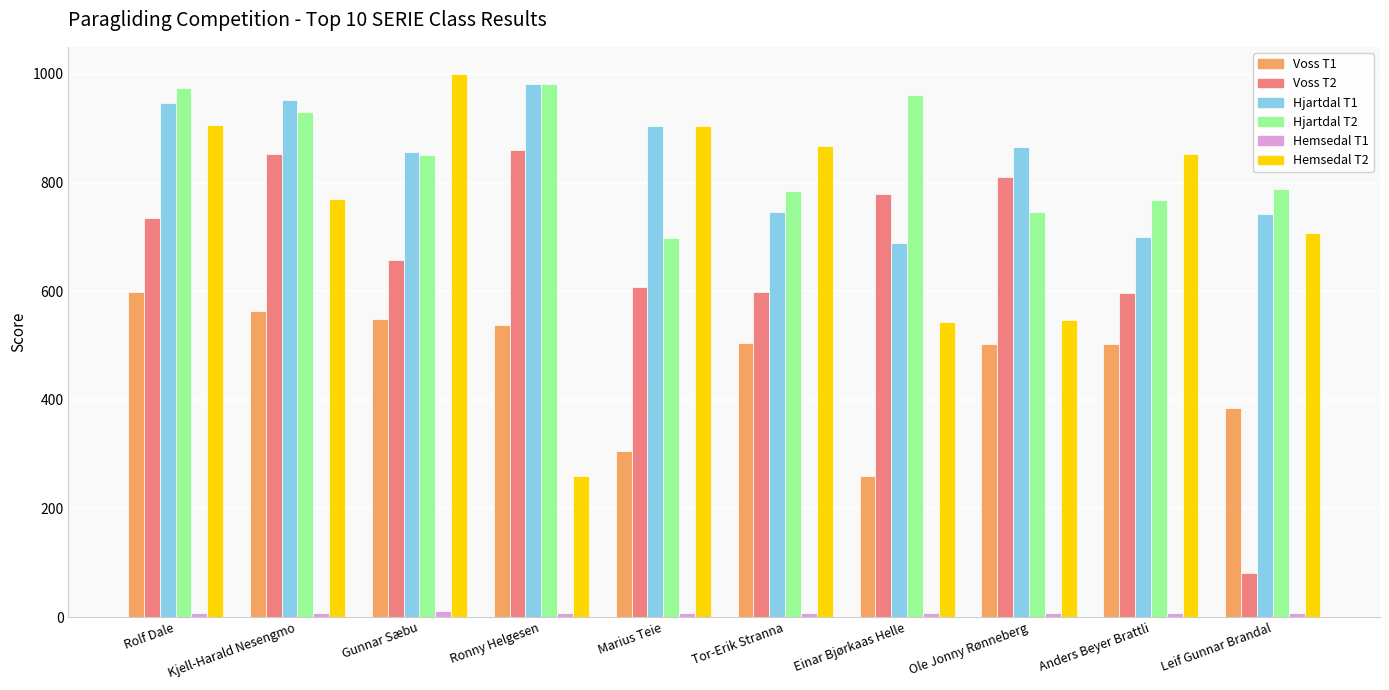

What is the sum of all Hjartdal T2 values?

8483